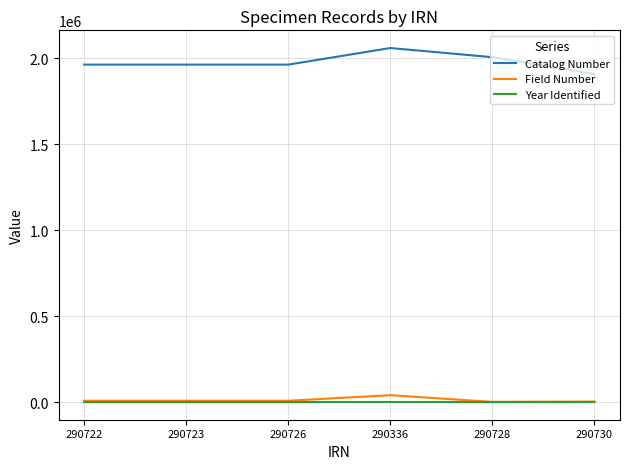

How many lines are shown in the chart?

3